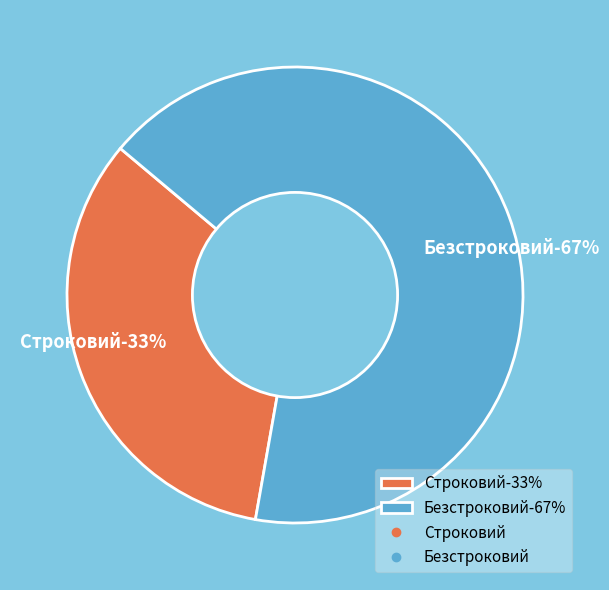

Which category has the biggest portion of the pie?

Безстроковий